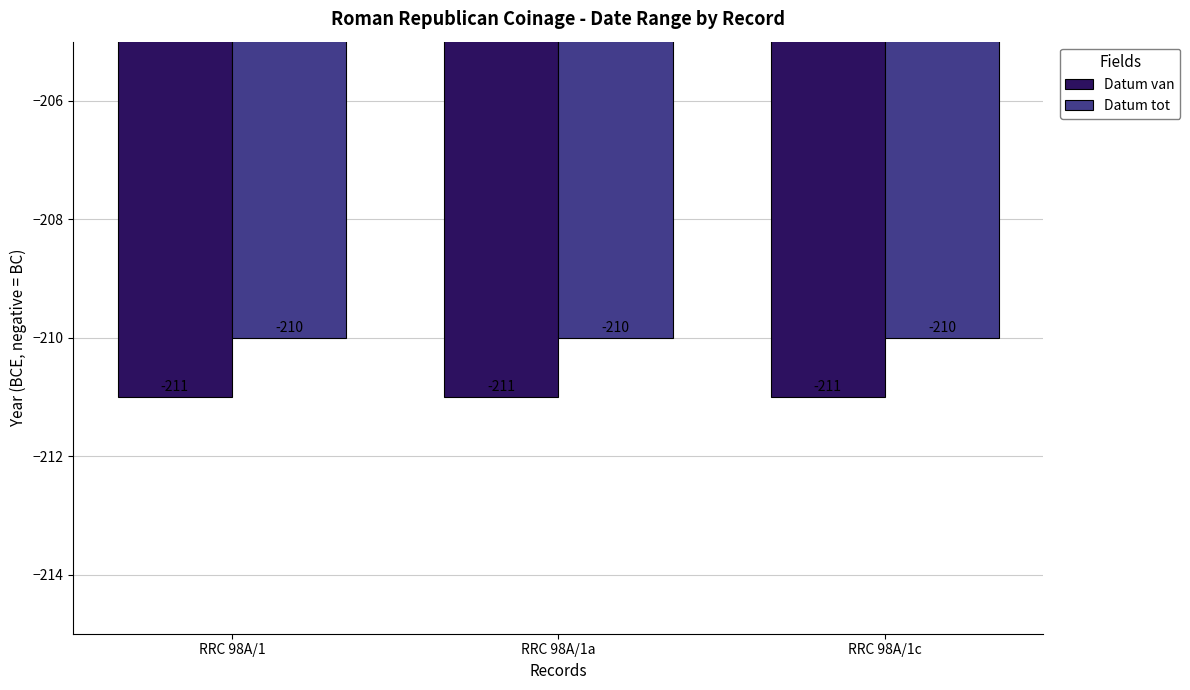

What value does the Datum van series have at RRC 98A/1?

-211